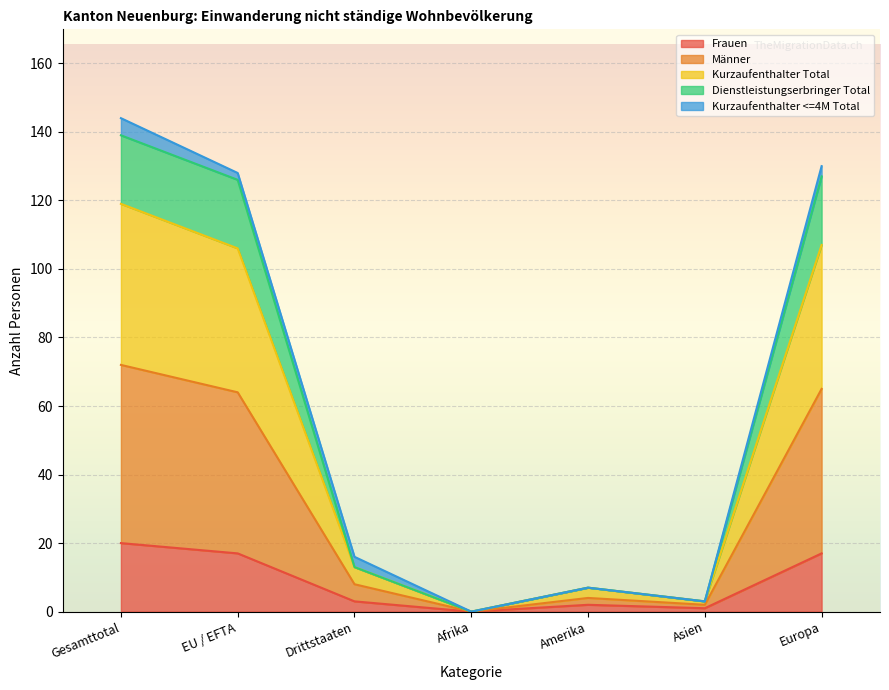

What is the label of the 4th point from the left?

Afrika